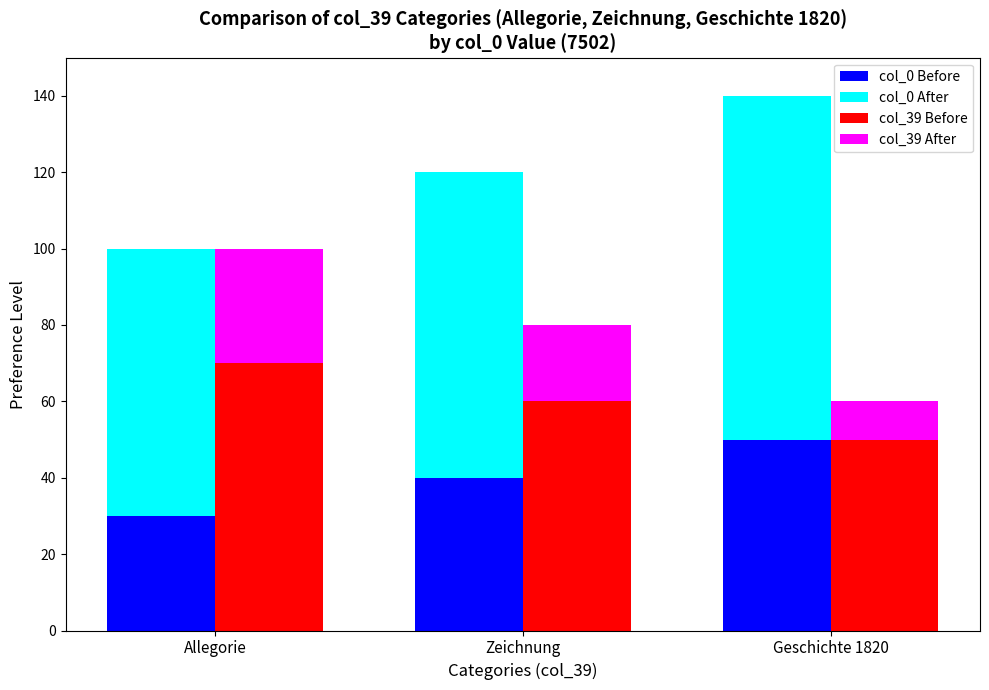

Are the bars horizontal?

No